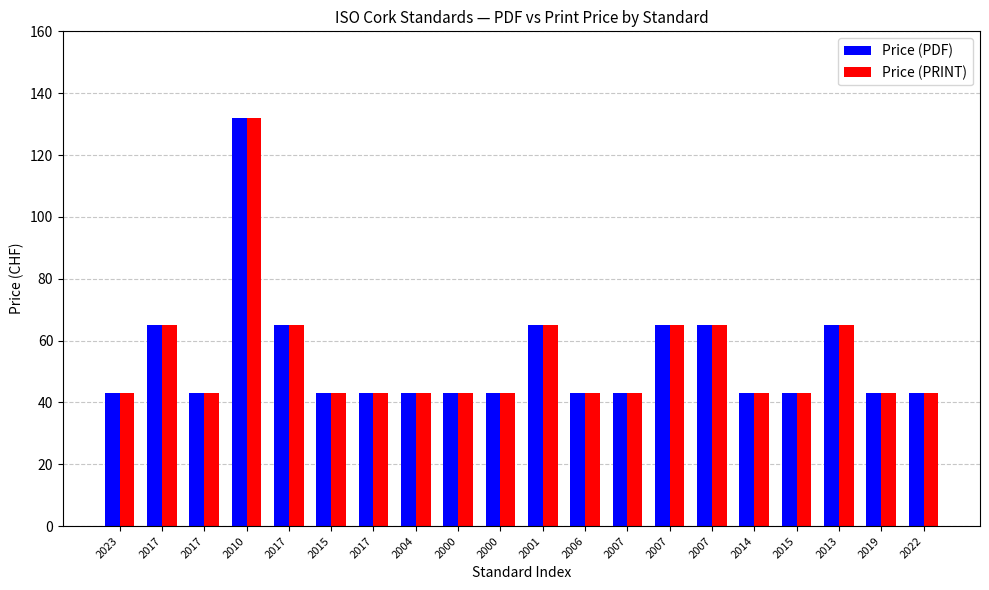

What are all the series names shown in the legend?

Price (PDF), Price (PRINT)